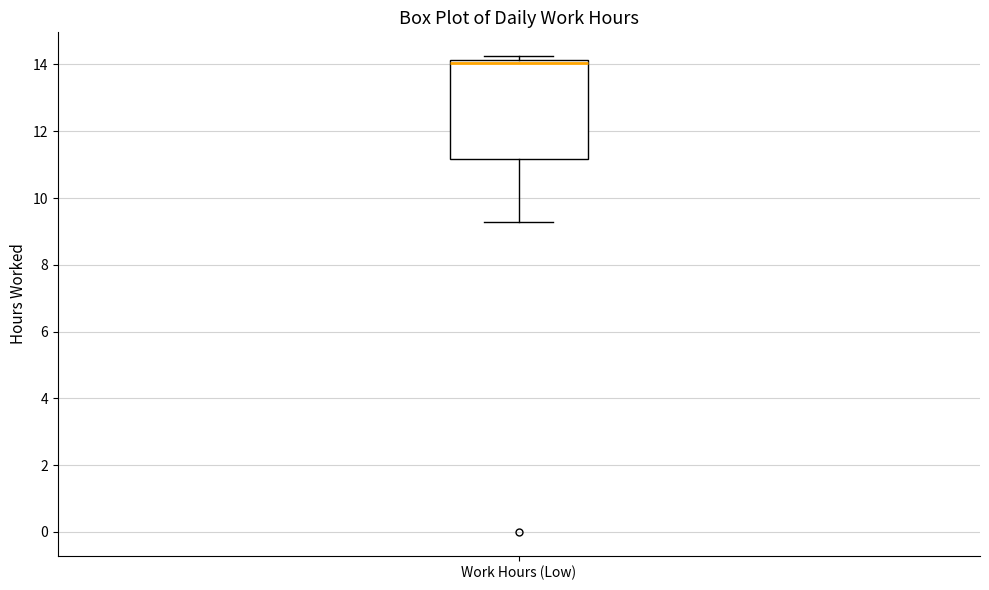

Where is the upper edge of the box for Work Hours (Low) on the y-axis? The values are not printed on the chart, so give them approximately, as read against the axis.

14.2